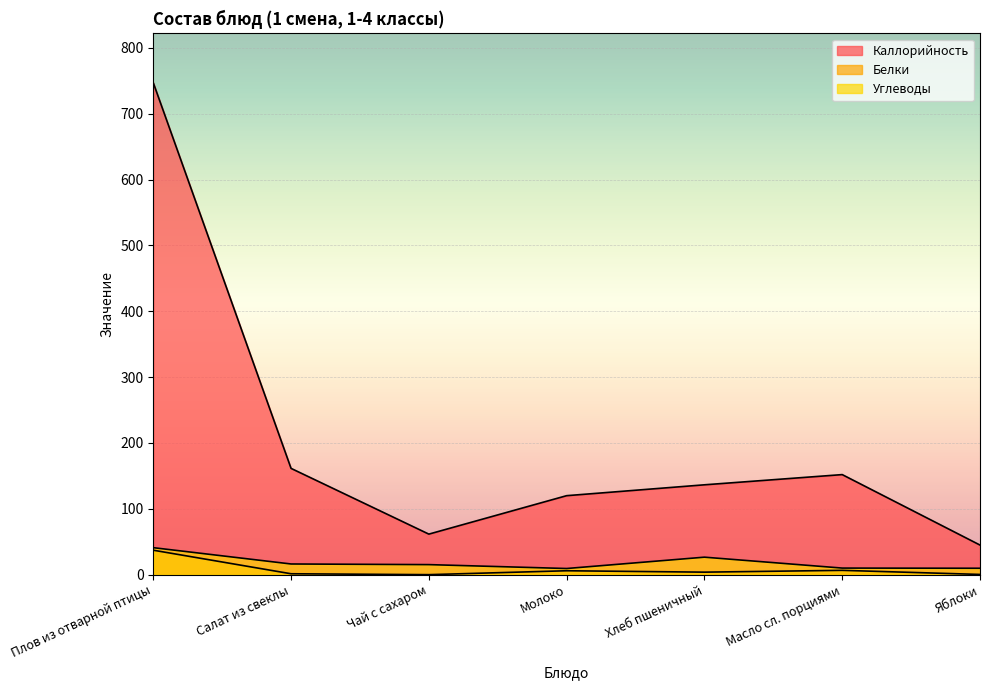

True or false: Углеводы and Белки cross at least once.

False